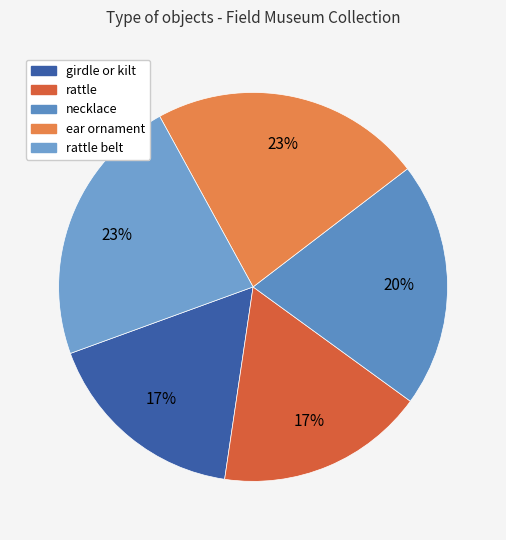

The rattle belt slice represents 37% of the pie. True or false?

False